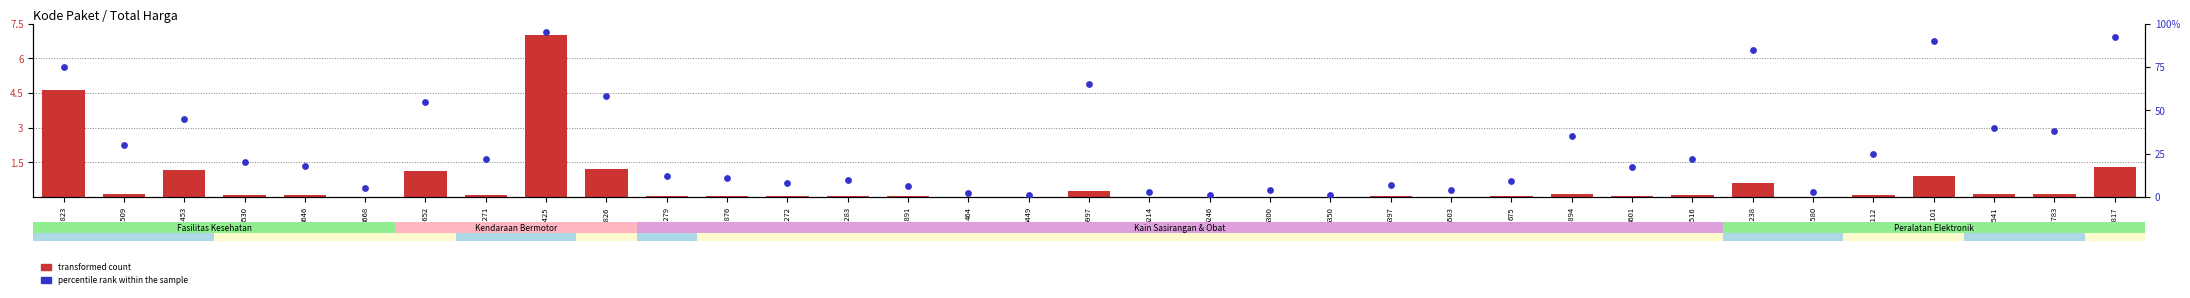

Which series reaches the maximum Y coordinate?

percentile rank within the sample